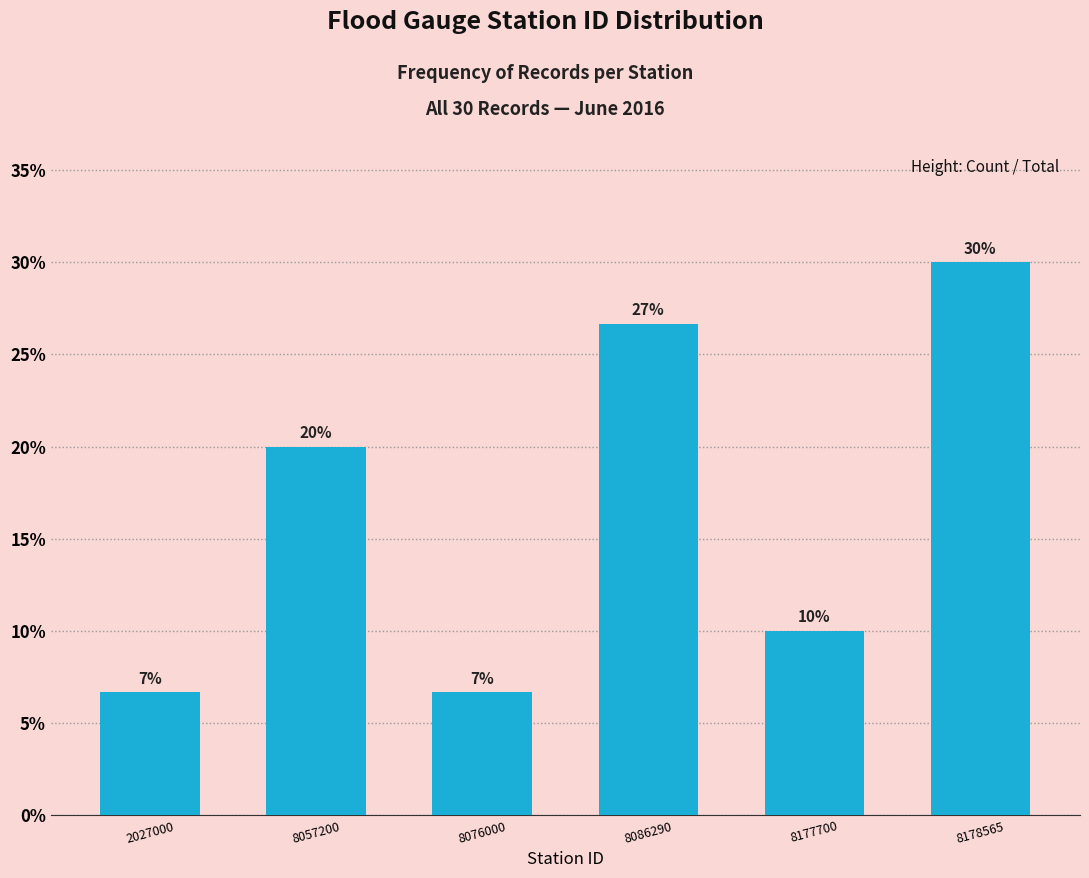

What is the value of the 2nd bar from the left?

20.0